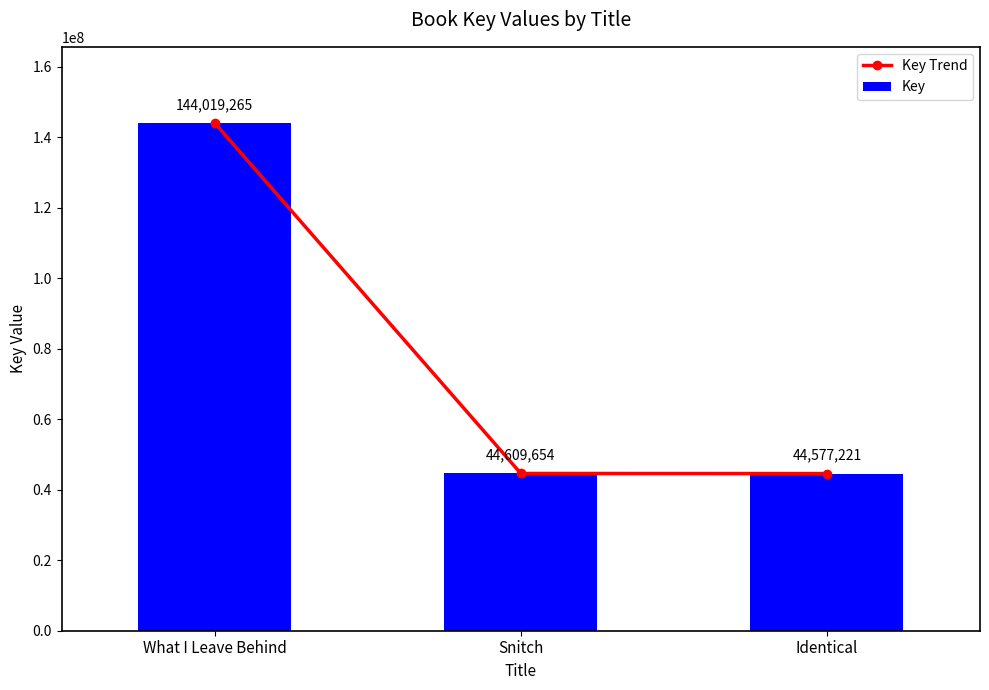

At which label does Key Trend reach its peak?

What I Leave Behind